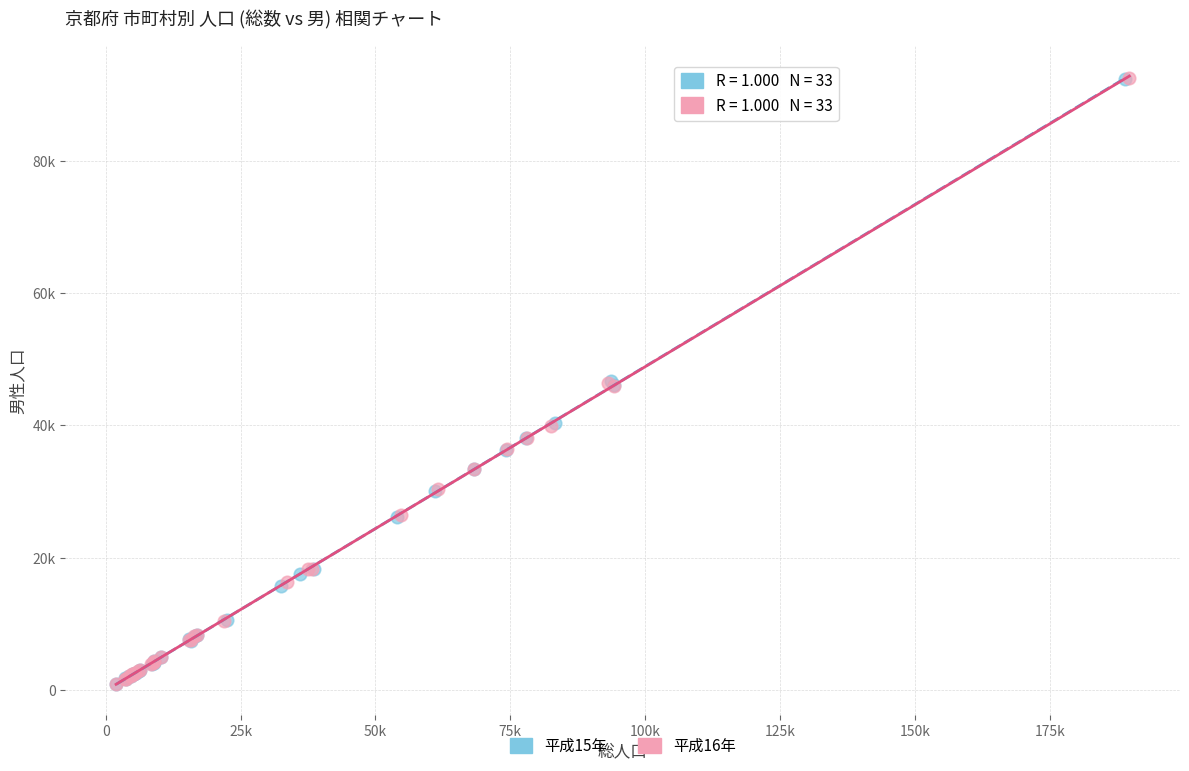

What are all the series names shown in the legend?

平成15年, 平成16年